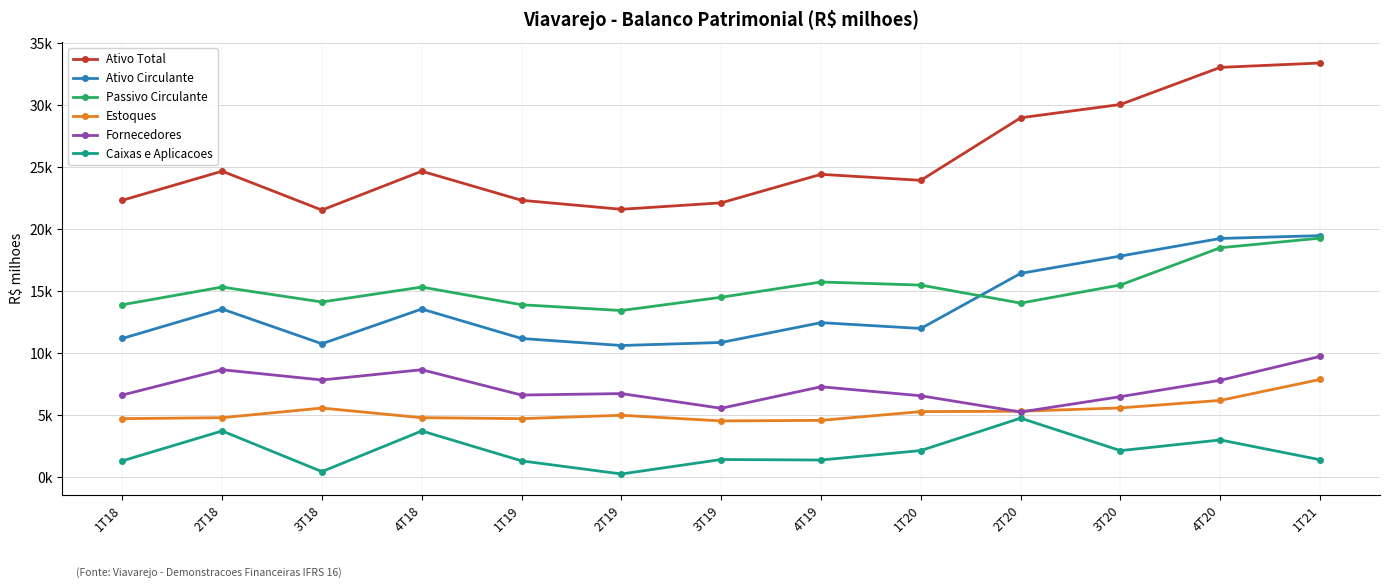

Rank the series by their maximum value, from lowest to highest.

Caixas e Aplicacoes, Estoques, Fornecedores, Passivo Circulante, Ativo Circulante, Ativo Total